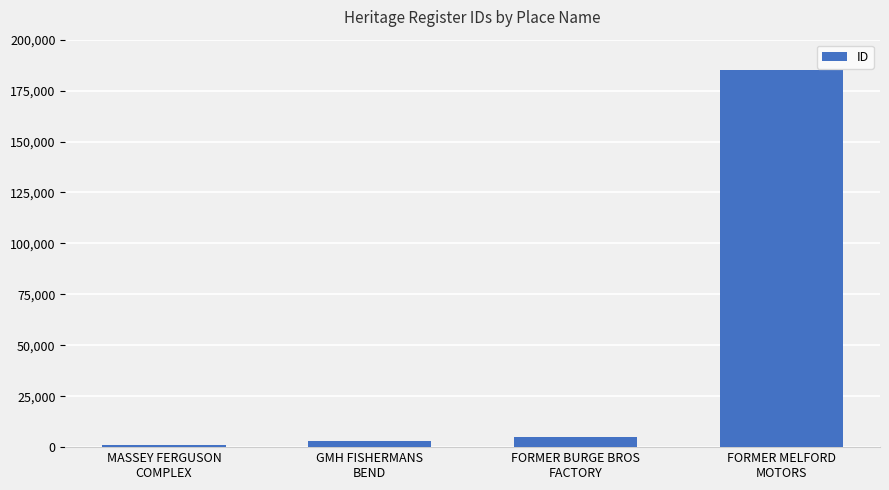

What is the label of the 3rd bar from the right?

GMH FISHERMANS
BEND